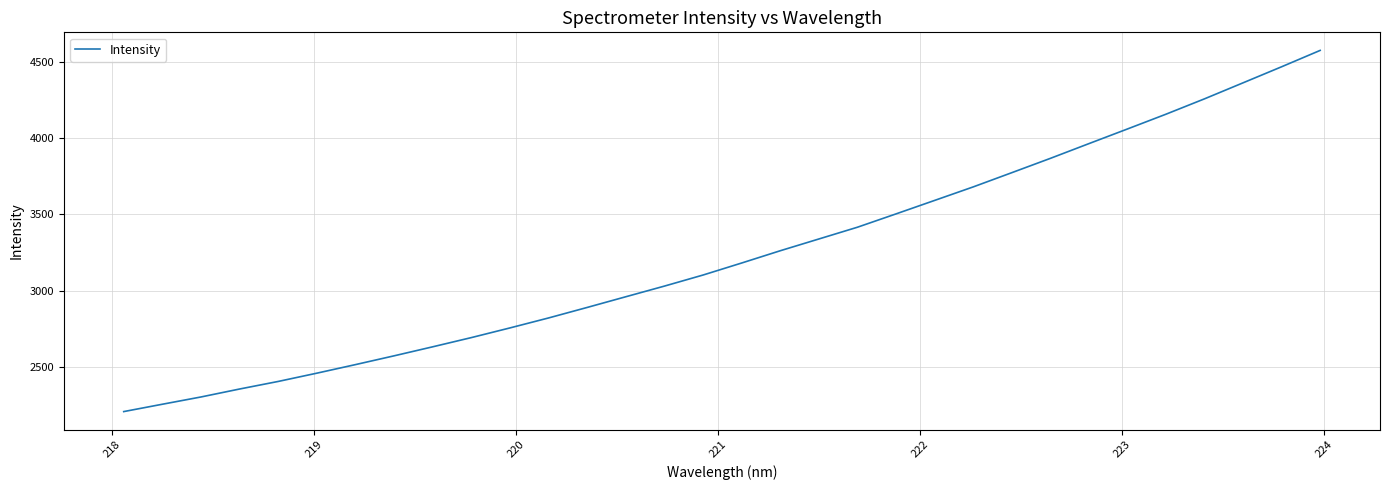

What is the greatest value displayed?

4573.8